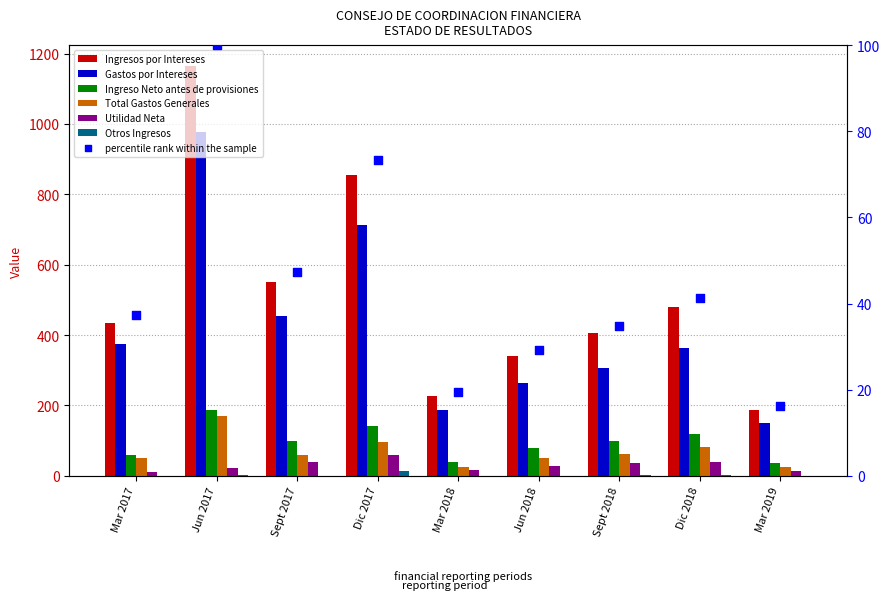

What is the total value across all series at Dic 2017?

1874.7